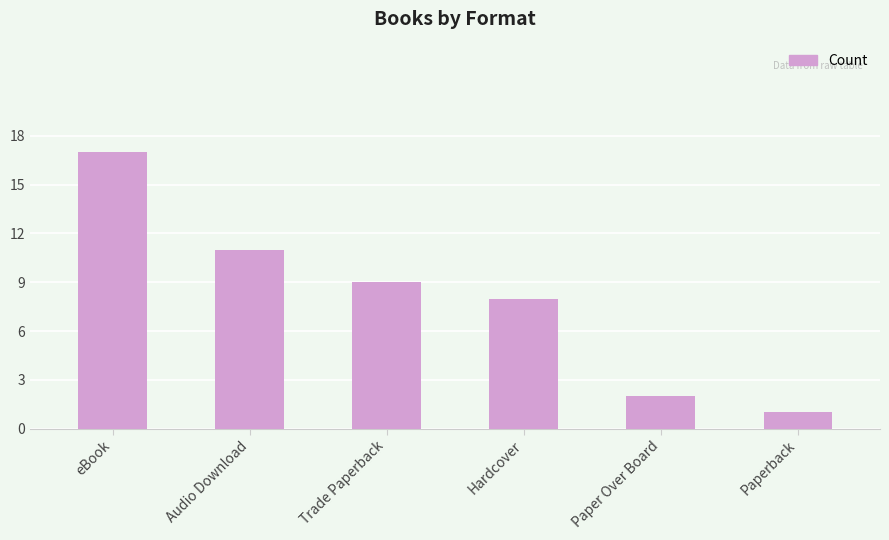

Read the value at eBook.

17